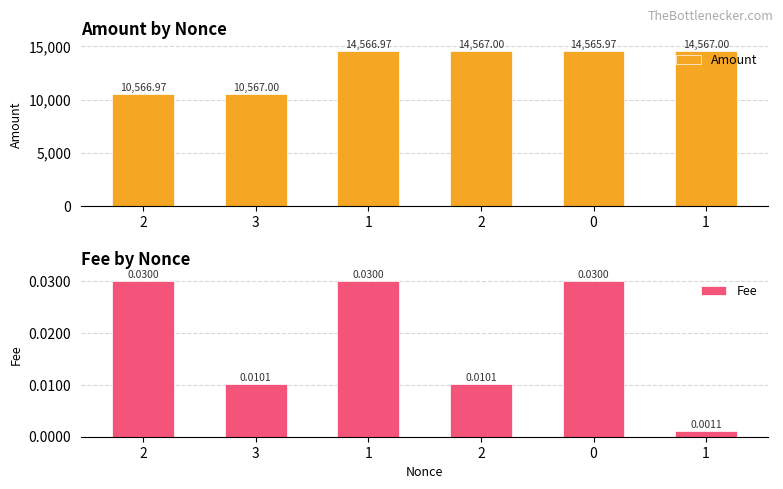

How many groups of bars are there?

6